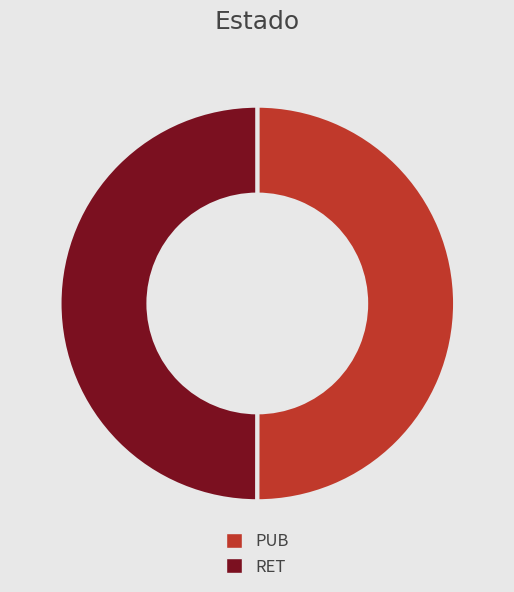

Combined, do PUB and RET account for over 50%?

Yes